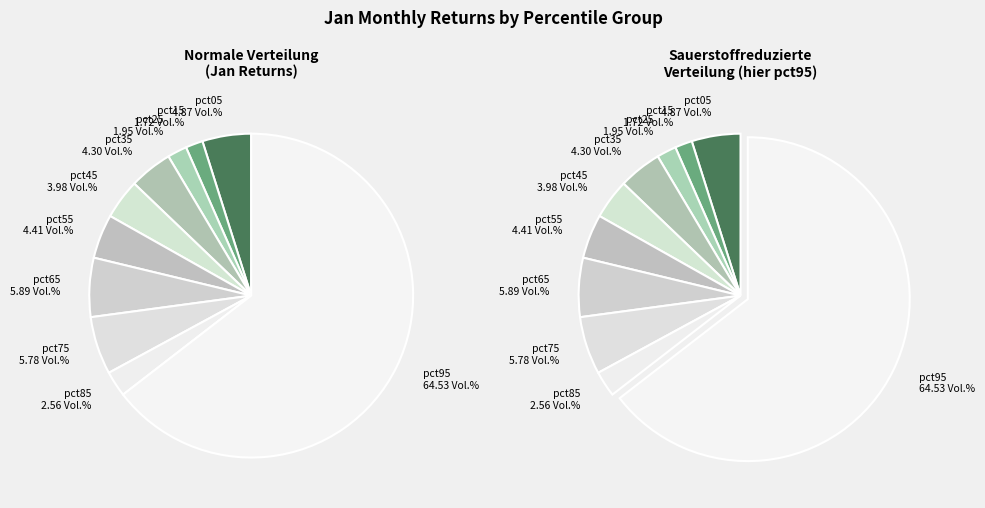

What percentage is the pct65 slice, to the nearest percent?

6%